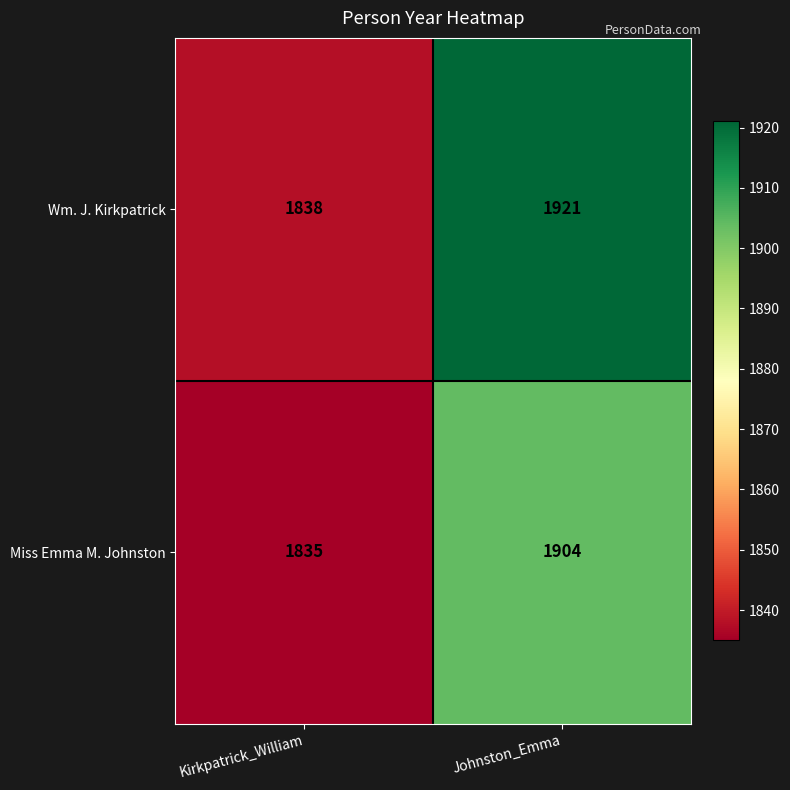

What is the spread (max minus min) of values at Johnston_Emma?

17